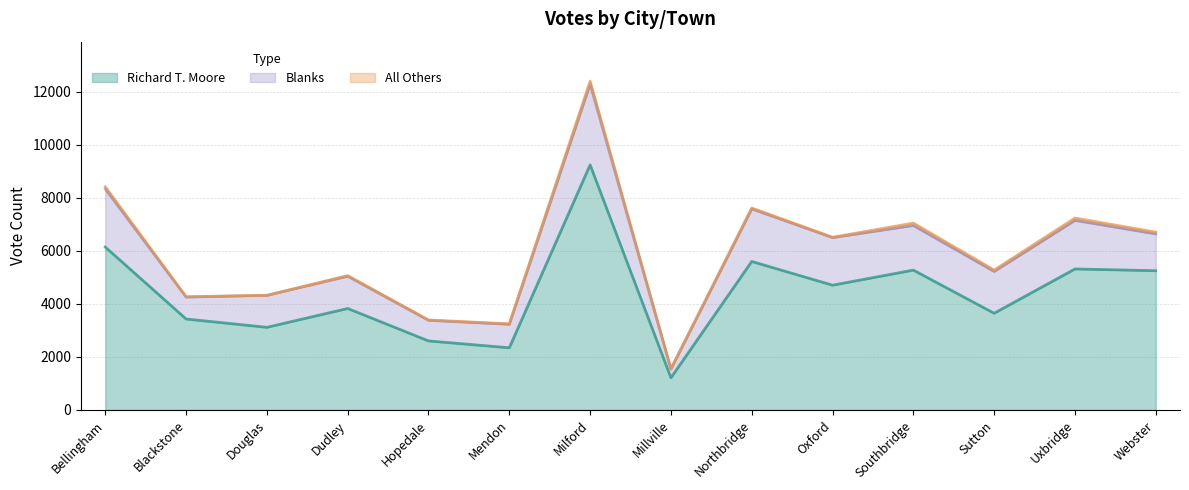

Which series has the largest total across all categories?

Richard T. Moore